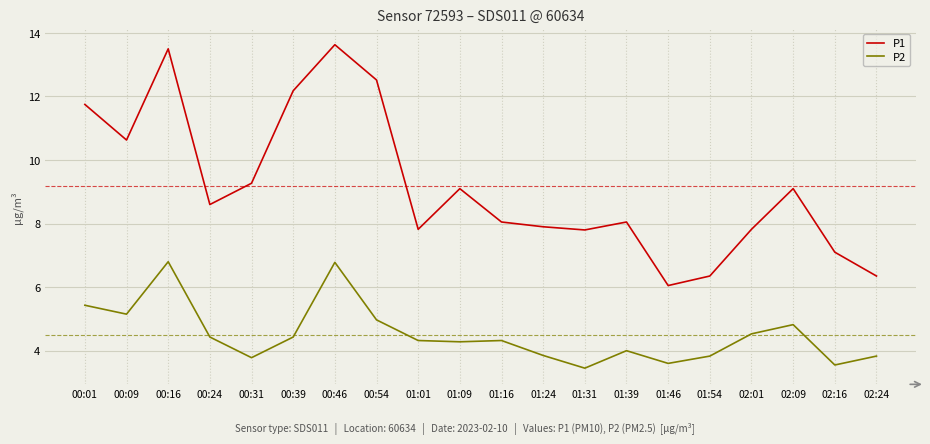

What is the difference between the maximum and minimum values in the P1 series?

7.6